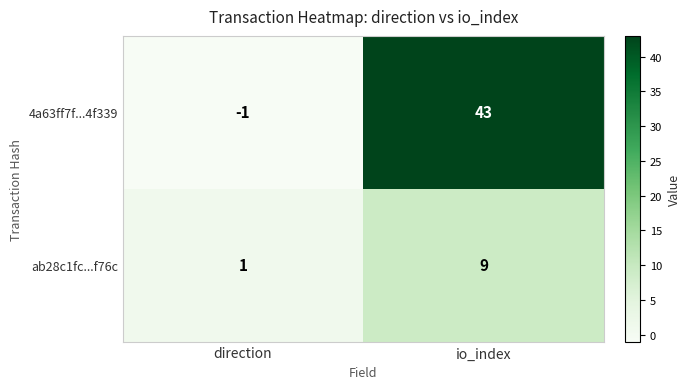

At which label does 4a63ff7f...4f339 reach its peak?

io_index